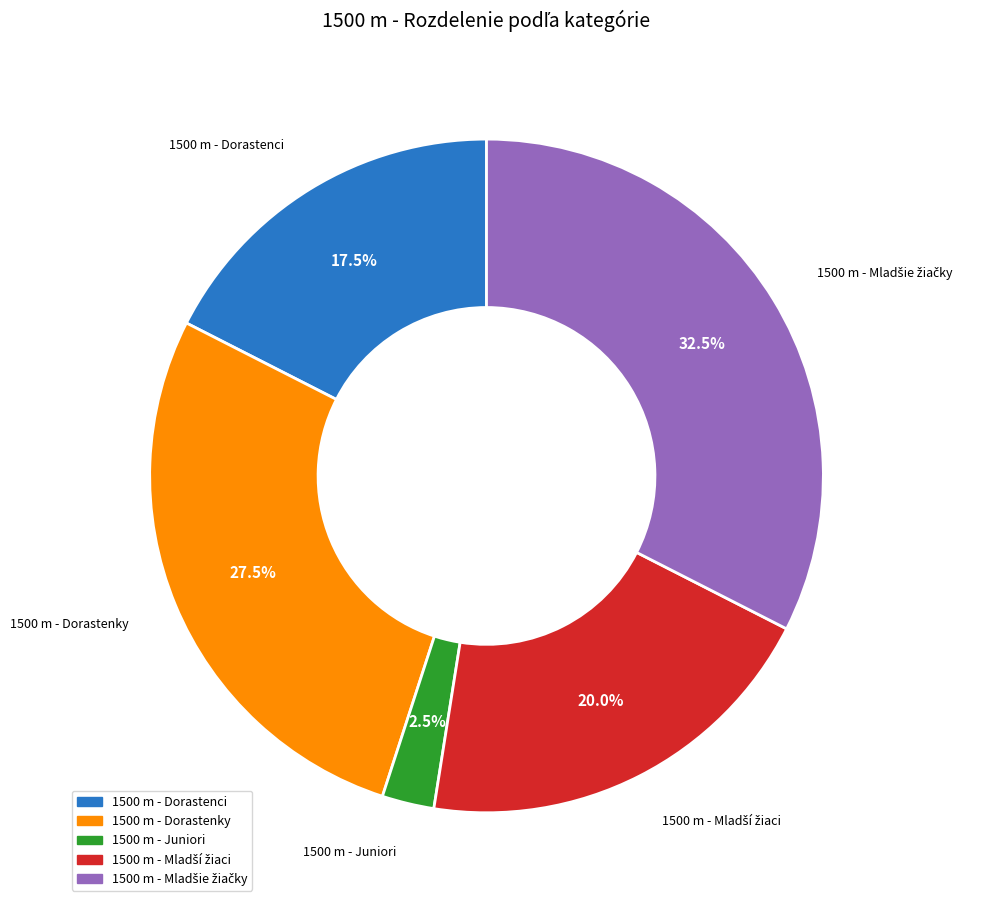

Combined, what portion of the pie is 1500 m - Juniori and 1500 m - Dorastenci?

20.0%